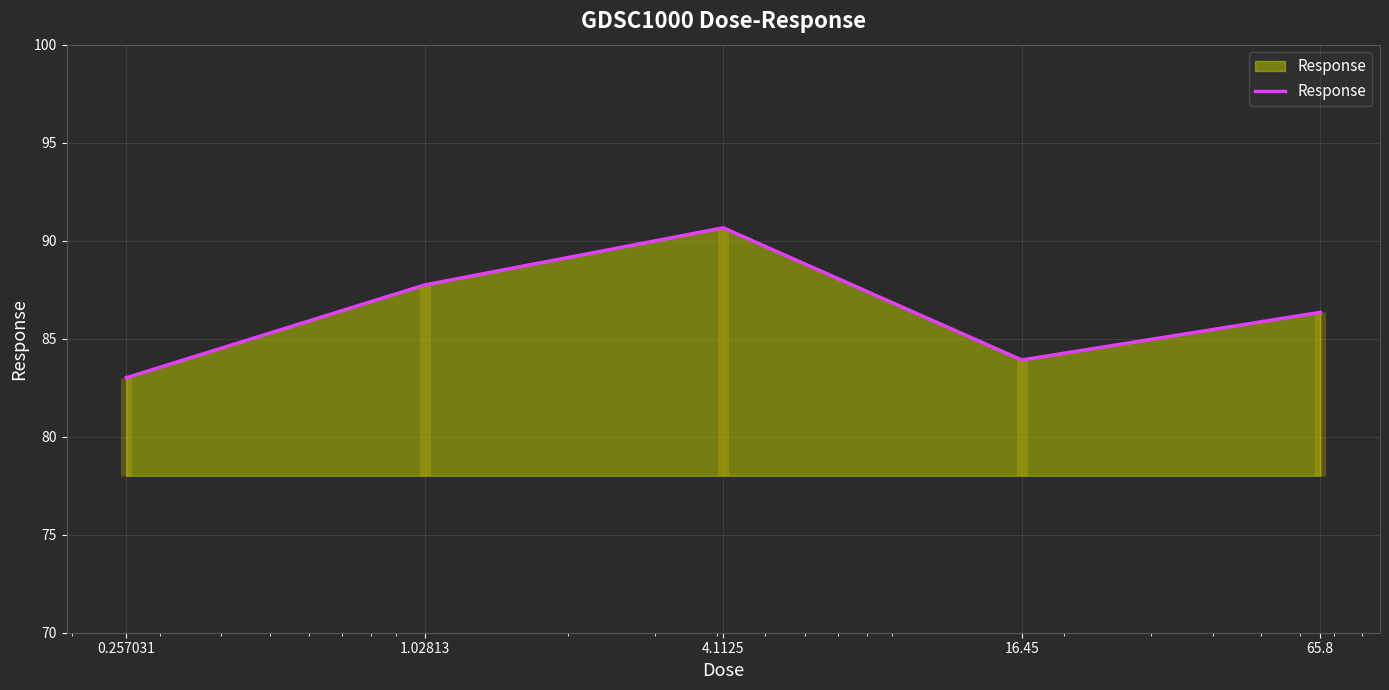

At which label is the value closest to 86?

65.8